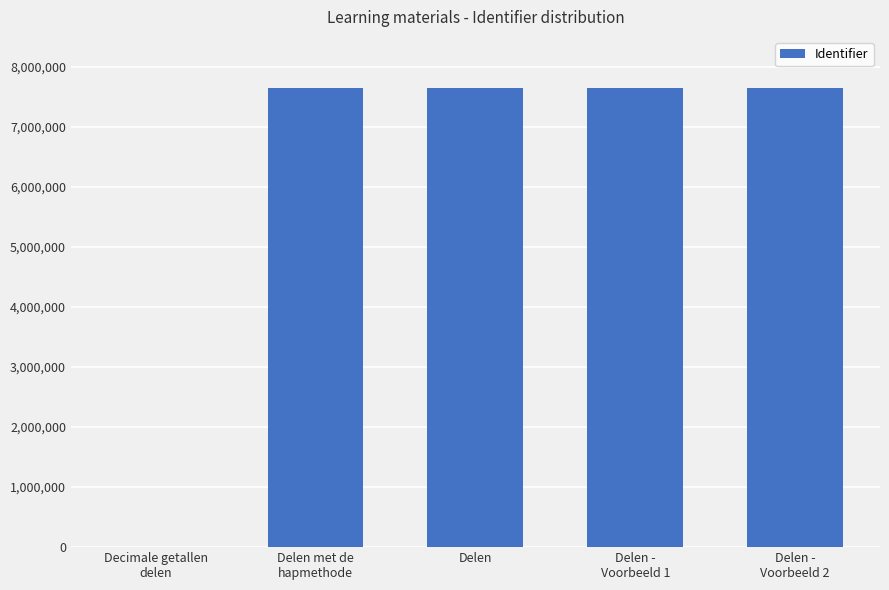

What is the sum of all values?

30568800